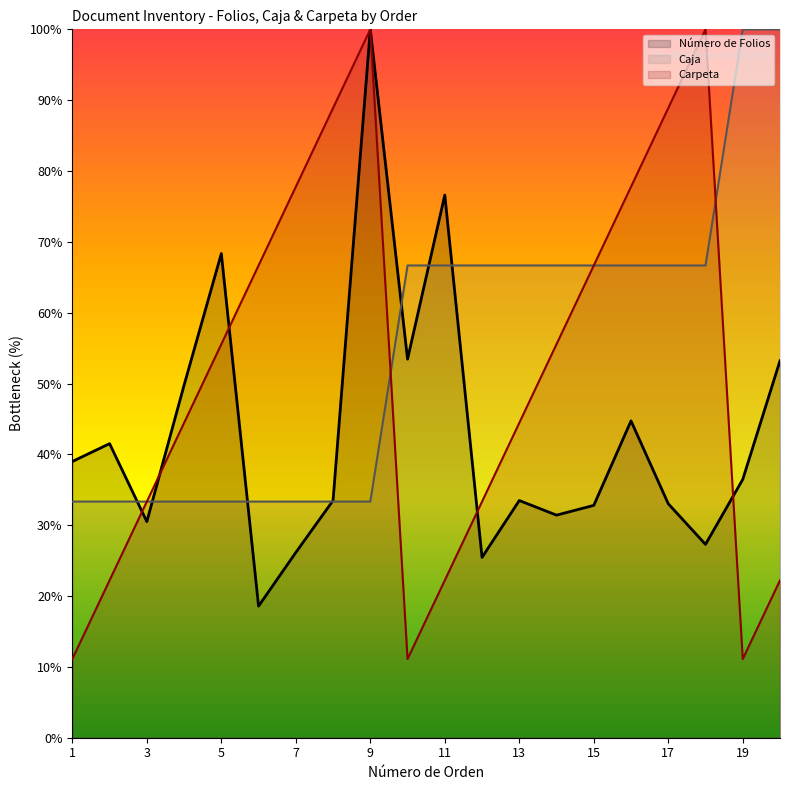

Count the number of data series in this chart.

3